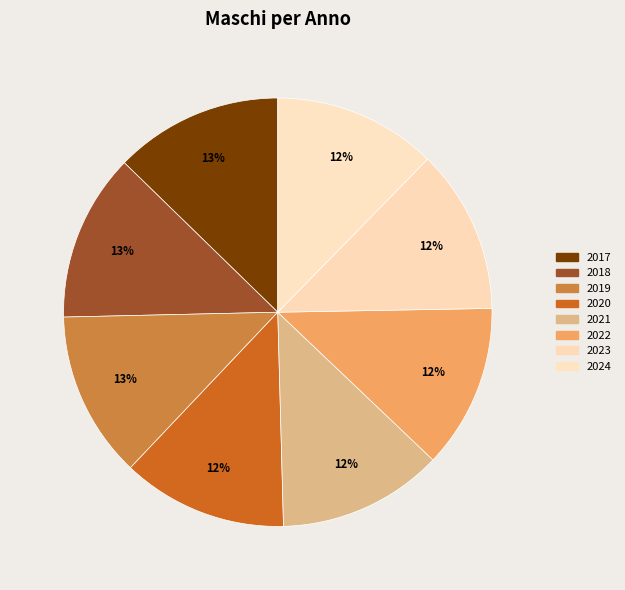

To the nearest percent, what is the combined percentage of 2019 and 2024?

25%